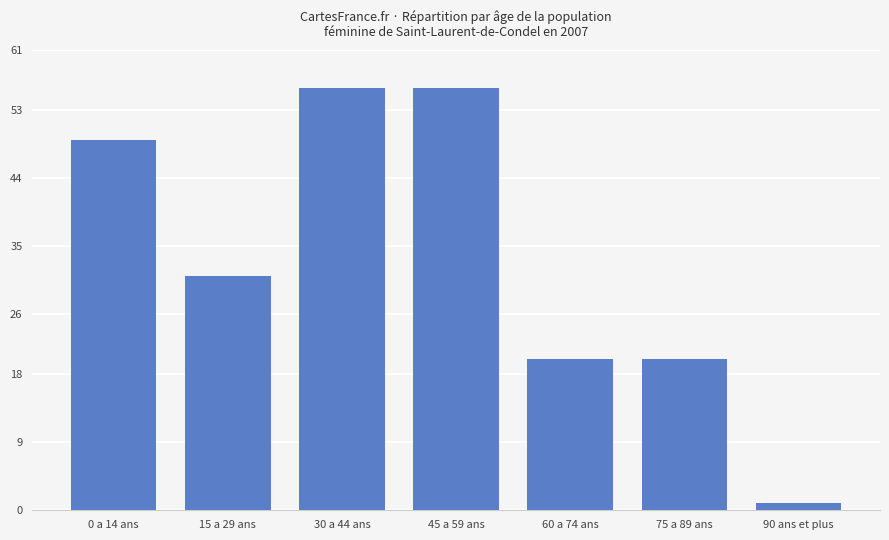

What is the label of the 1st bar from the right?

90 ans et plus